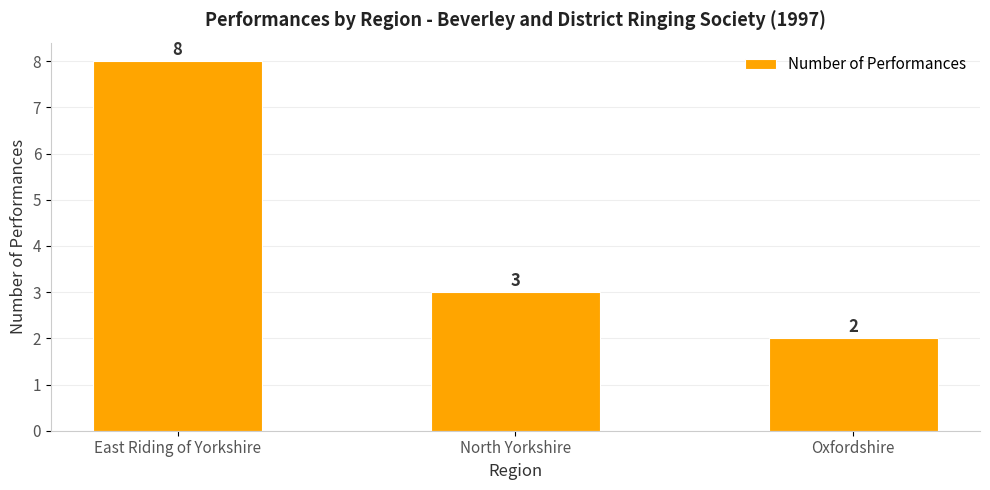

How many categories are shown in the chart?

3